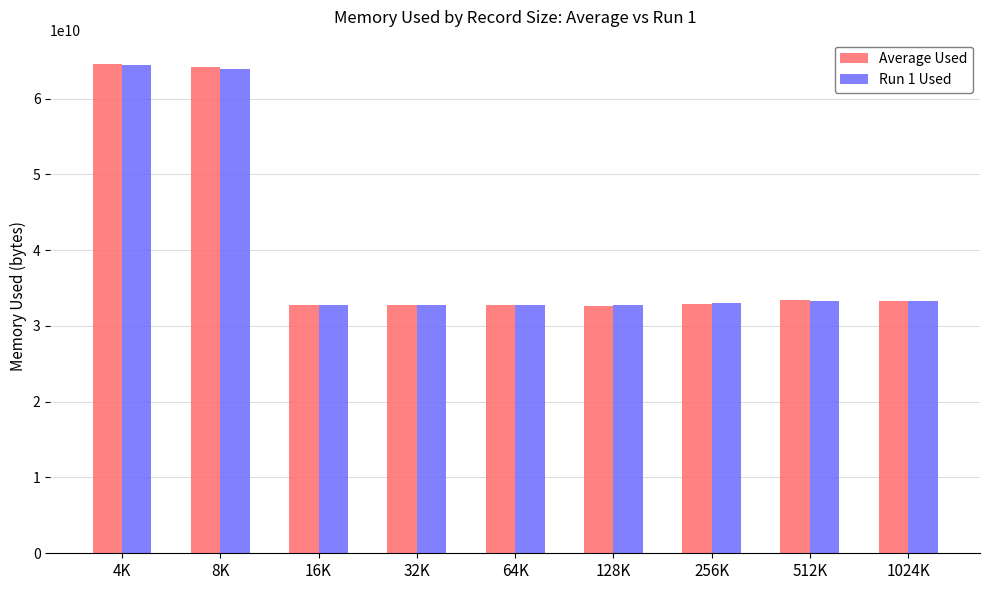

Count the number of data series in this chart.

2